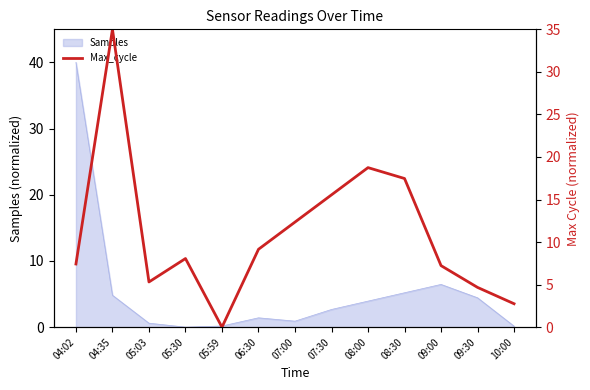

True or false: the data has more than 0 interior local peaks.

True